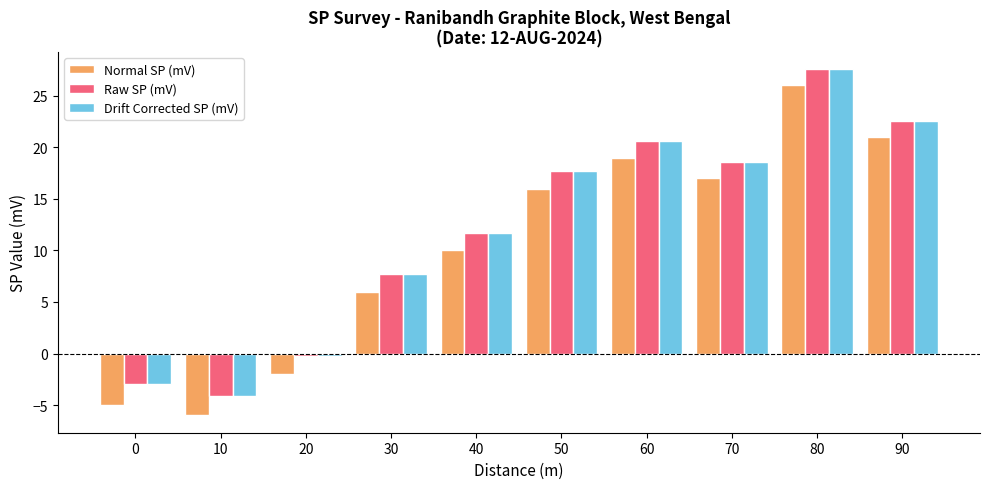

At which label is Normal SP (mV) closest to 10?

40